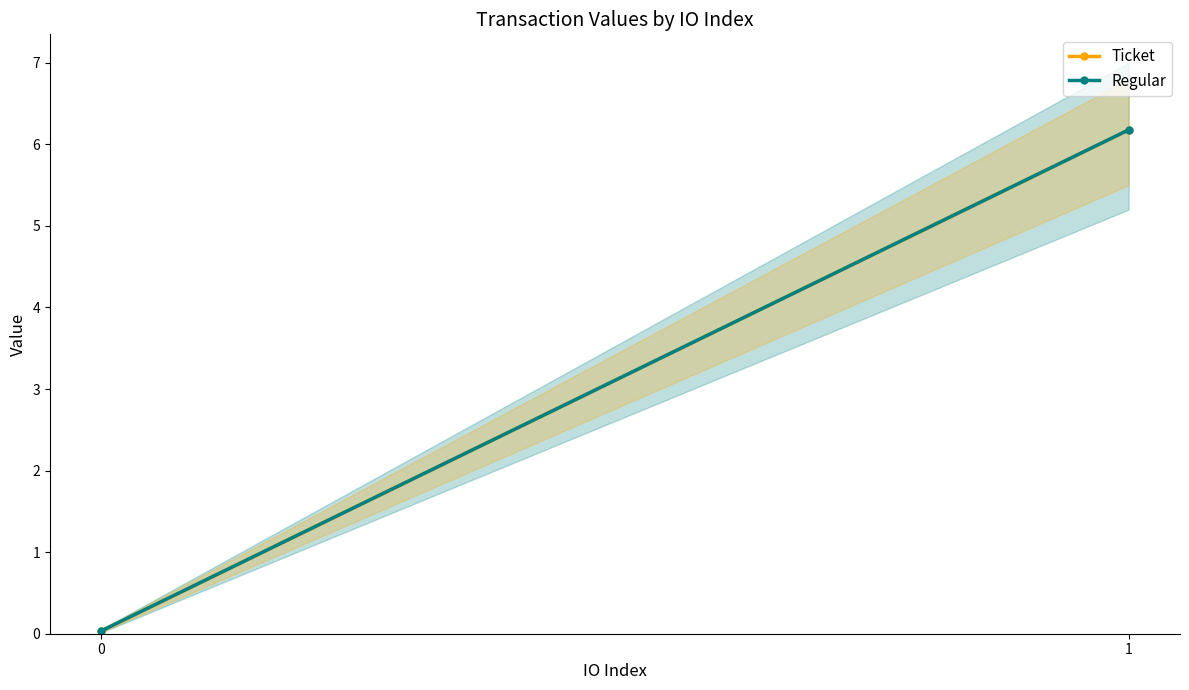

How many data points in Ticket are above 6?

1